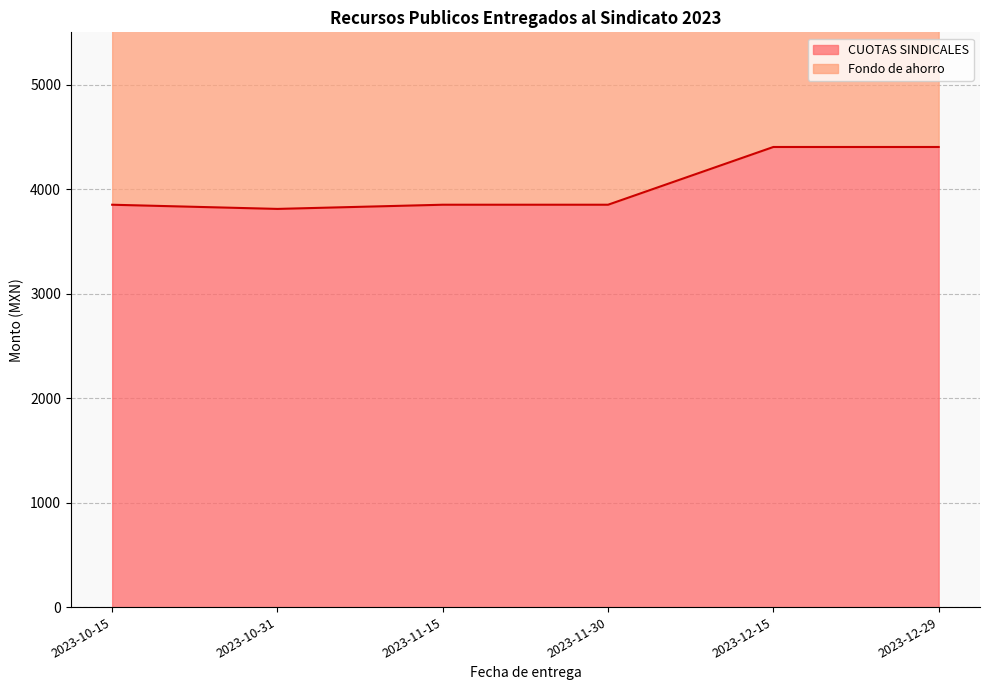

Rank the categories by value from highest to lowest.

2023-12-15, 2023-12-29, 2023-11-15, 2023-11-30, 2023-10-15, 2023-10-31